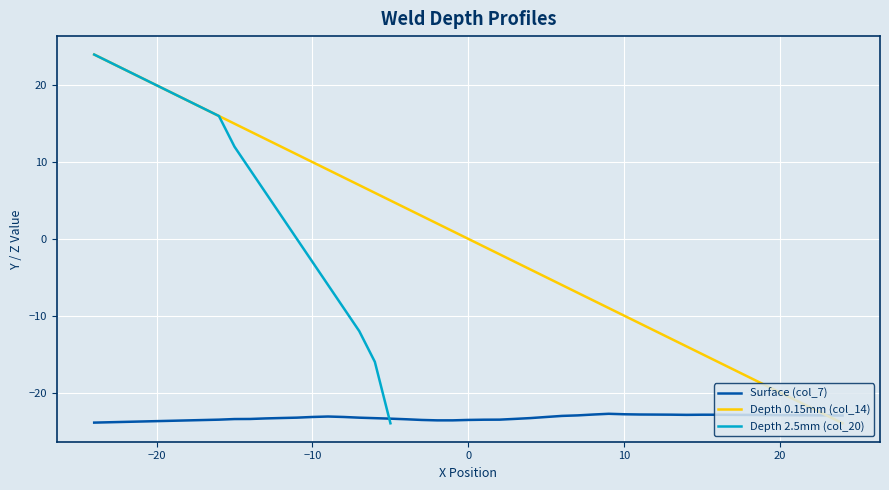

Which series ends up on top after the final intersection of Surface (col_7) and Depth 0.15mm (col_14)?

Surface (col_7)